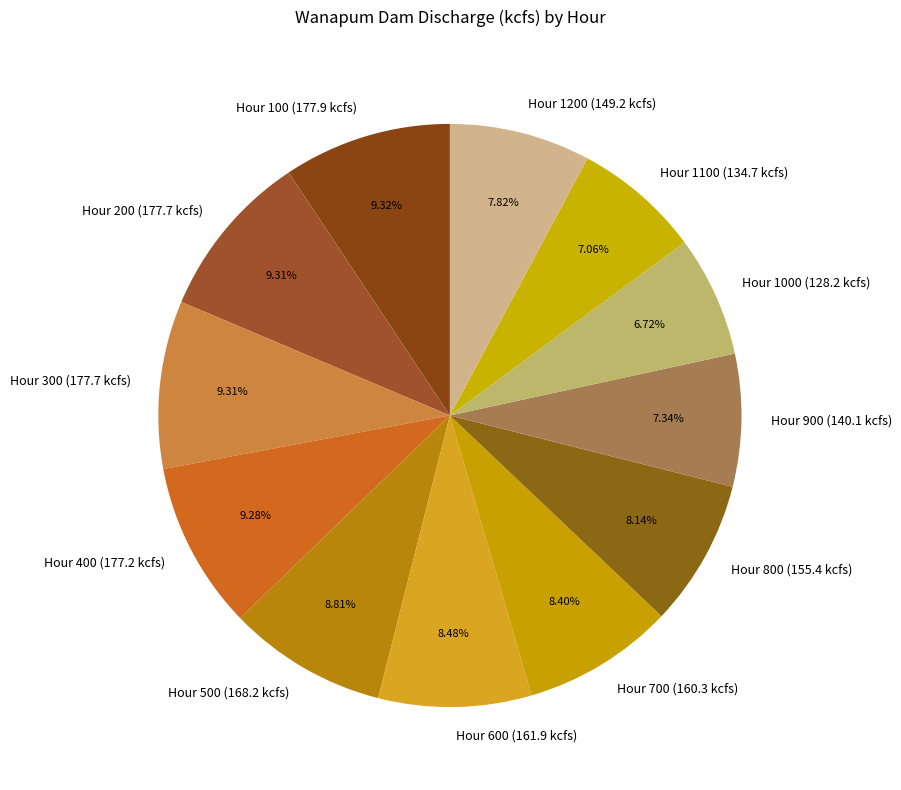

Count the number of slices in the pie.

12